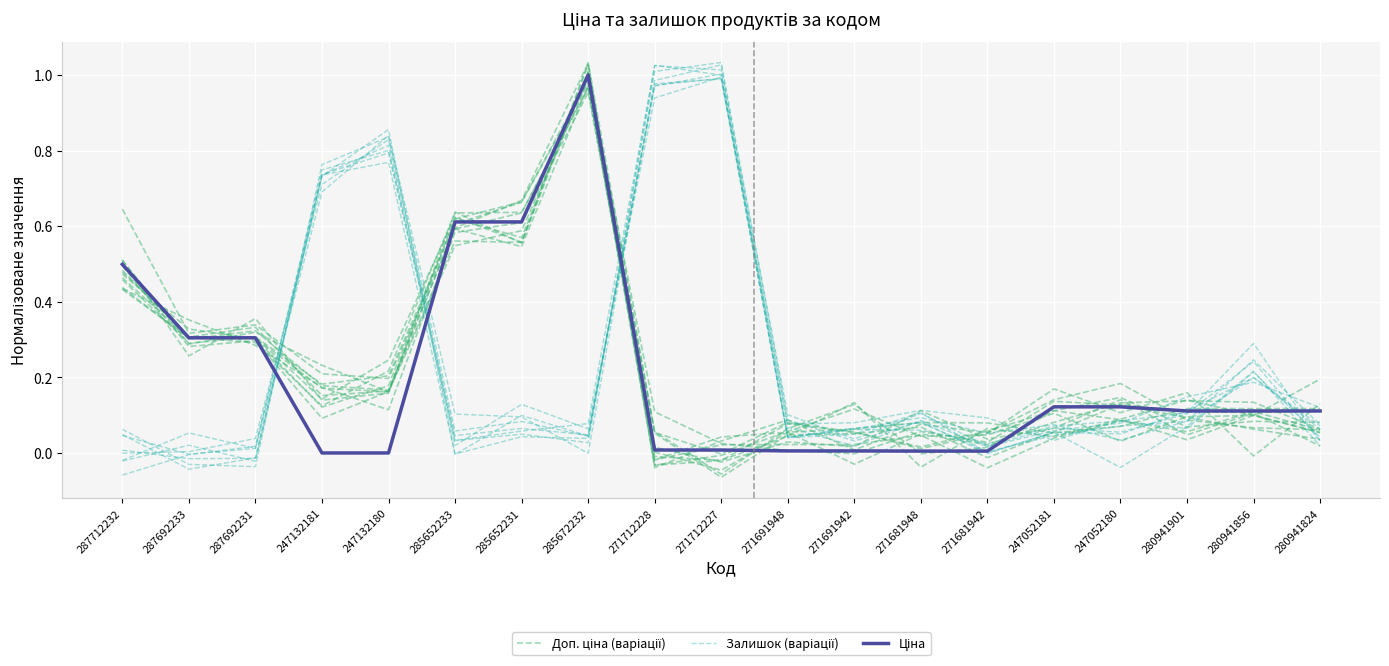

The value of Ціна at 287692231 is 0.3. True or false?

True